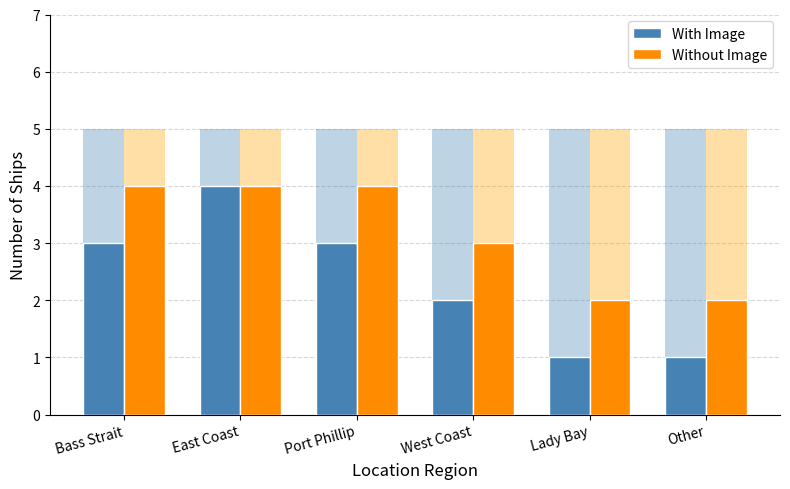

Which category has the lowest value in the Without Image series?

Lady Bay